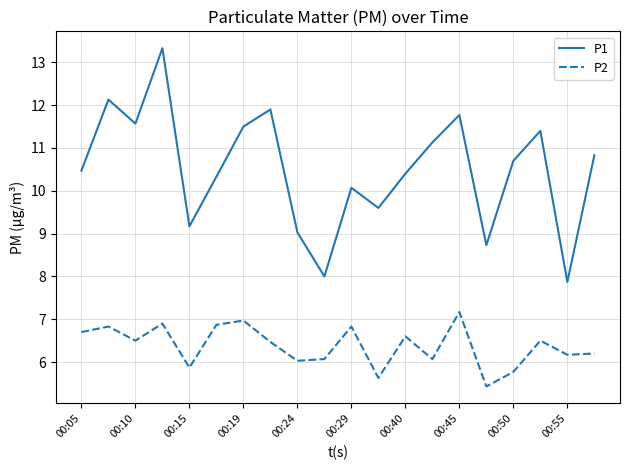

Which series has the largest total across all categories?

P1